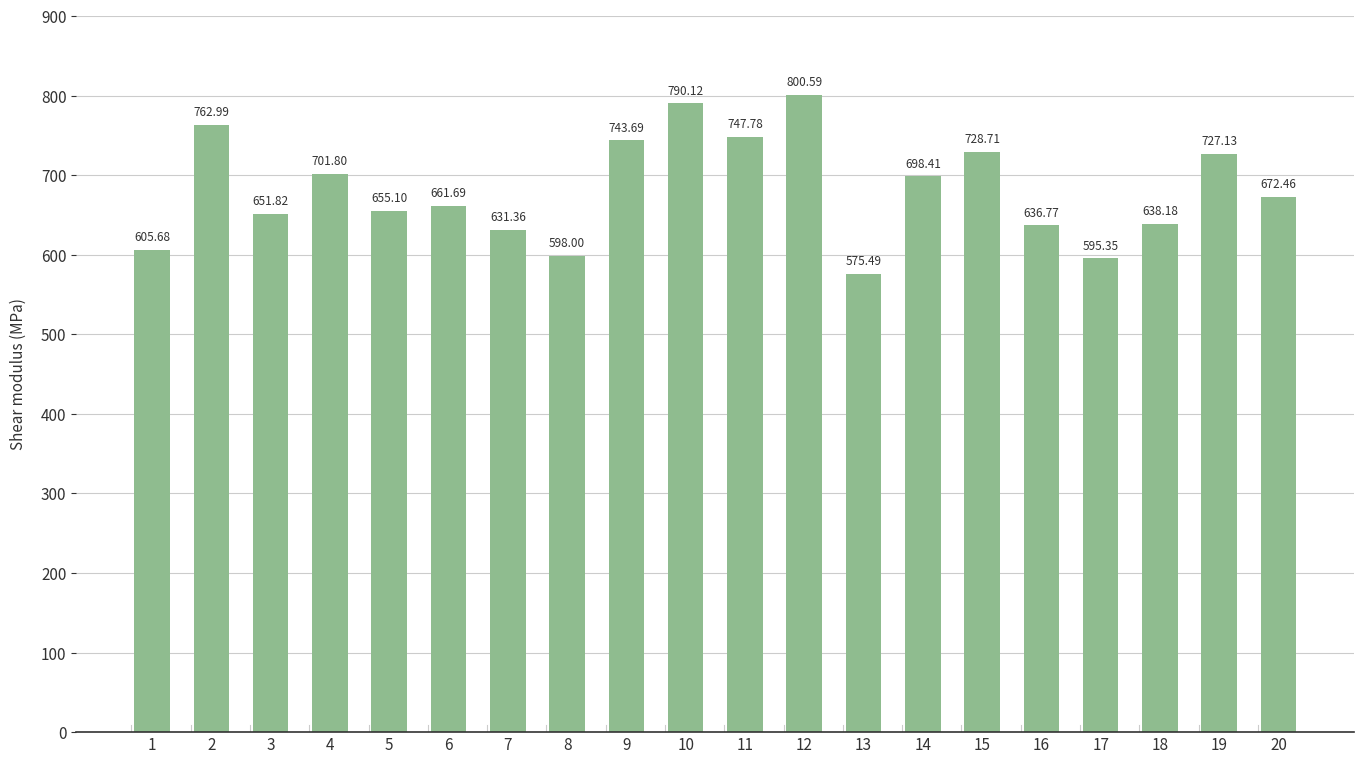

What is the sum of all values?

13623.1